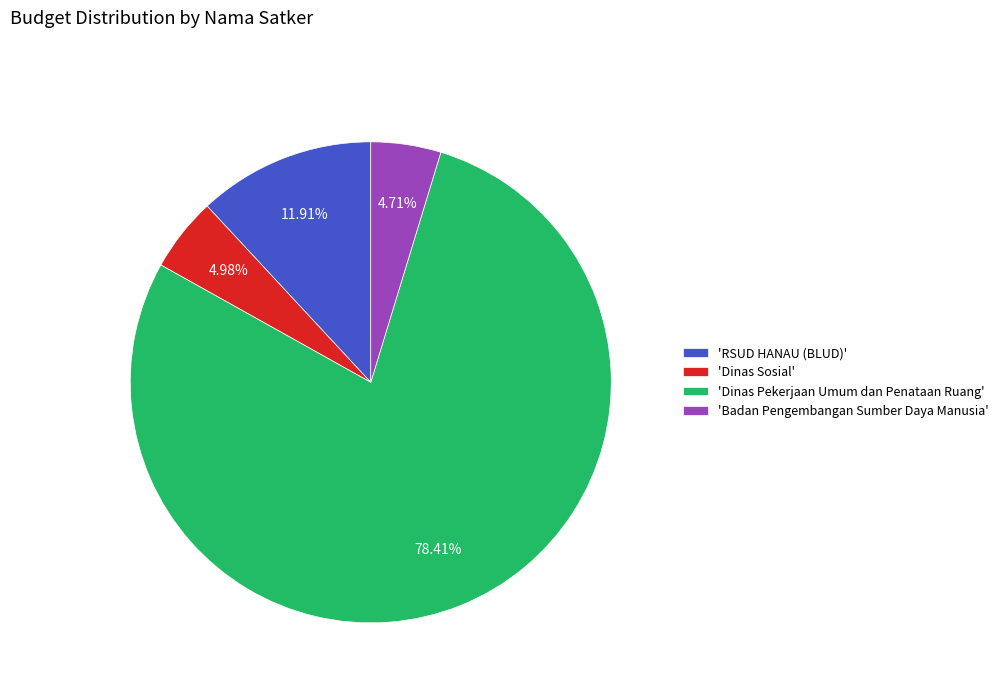

Combined, do 'RSUD HANAU (BLUD)' and 'Badan Pengembangan Sumber Daya Manusia' account for over 50%?

No